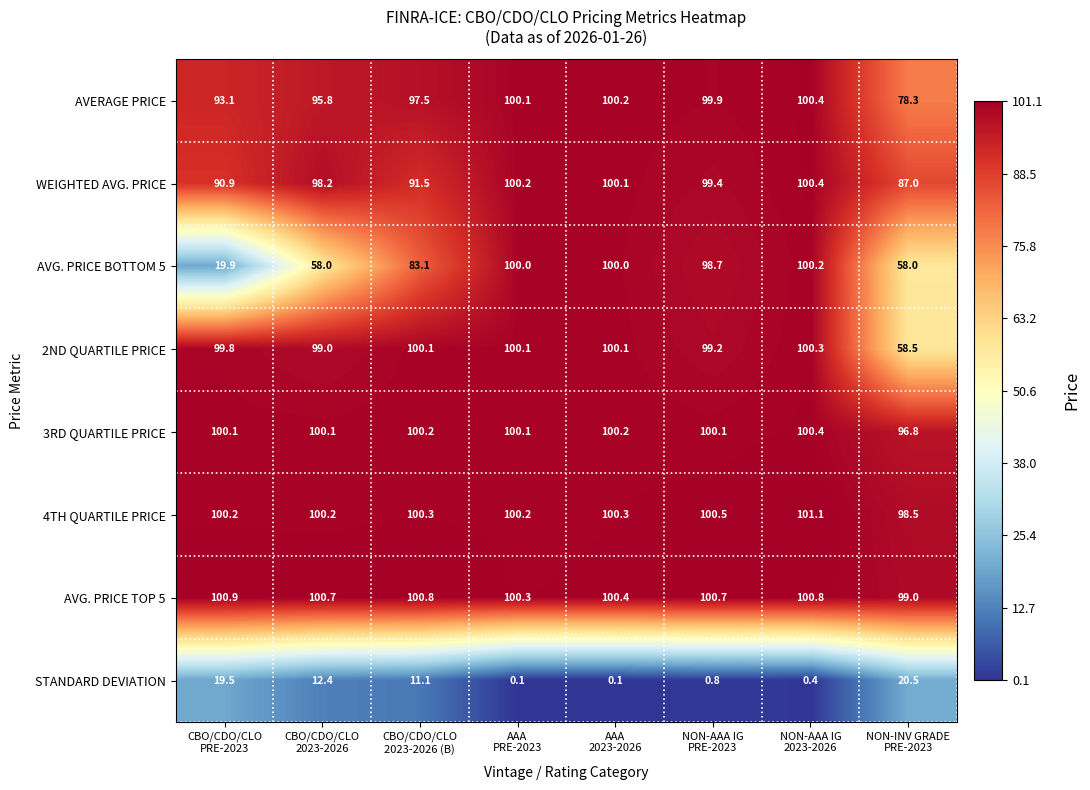

What is the greatest value displayed?

101.1